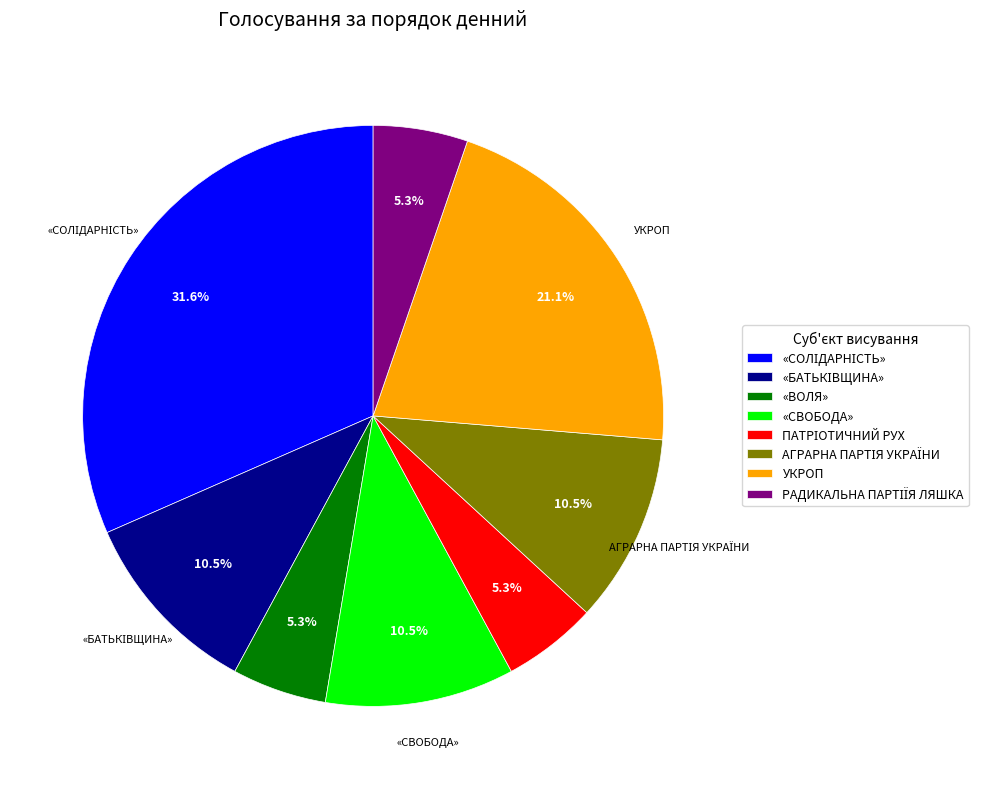

Does any single category account for the majority?

No